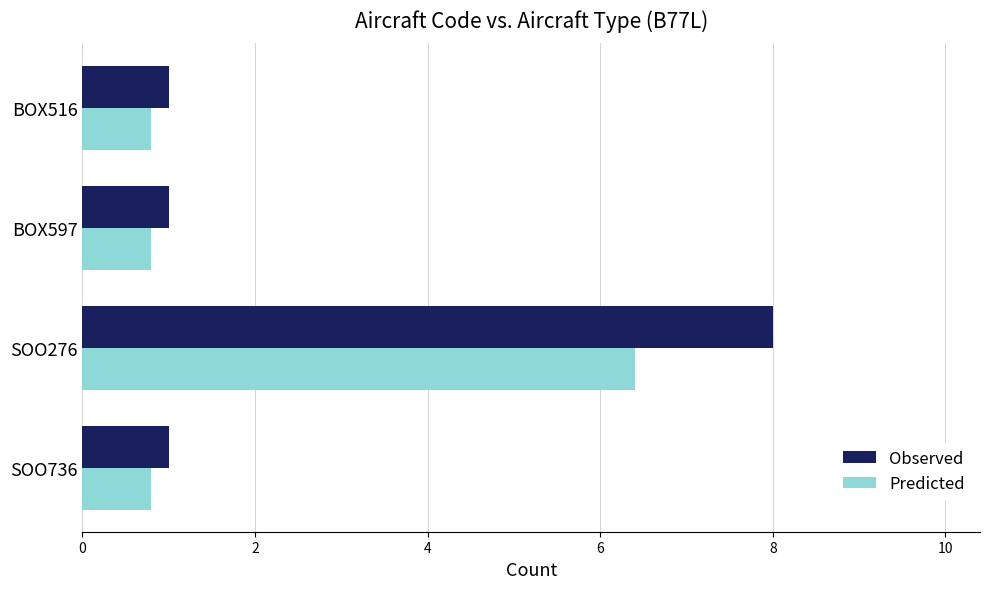

What are all the series names shown in the legend?

Observed, Predicted